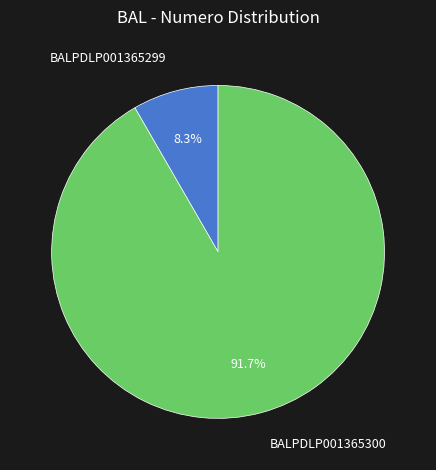

To the nearest percent, what percentage of the pie is BALPDLP001365299?

8%